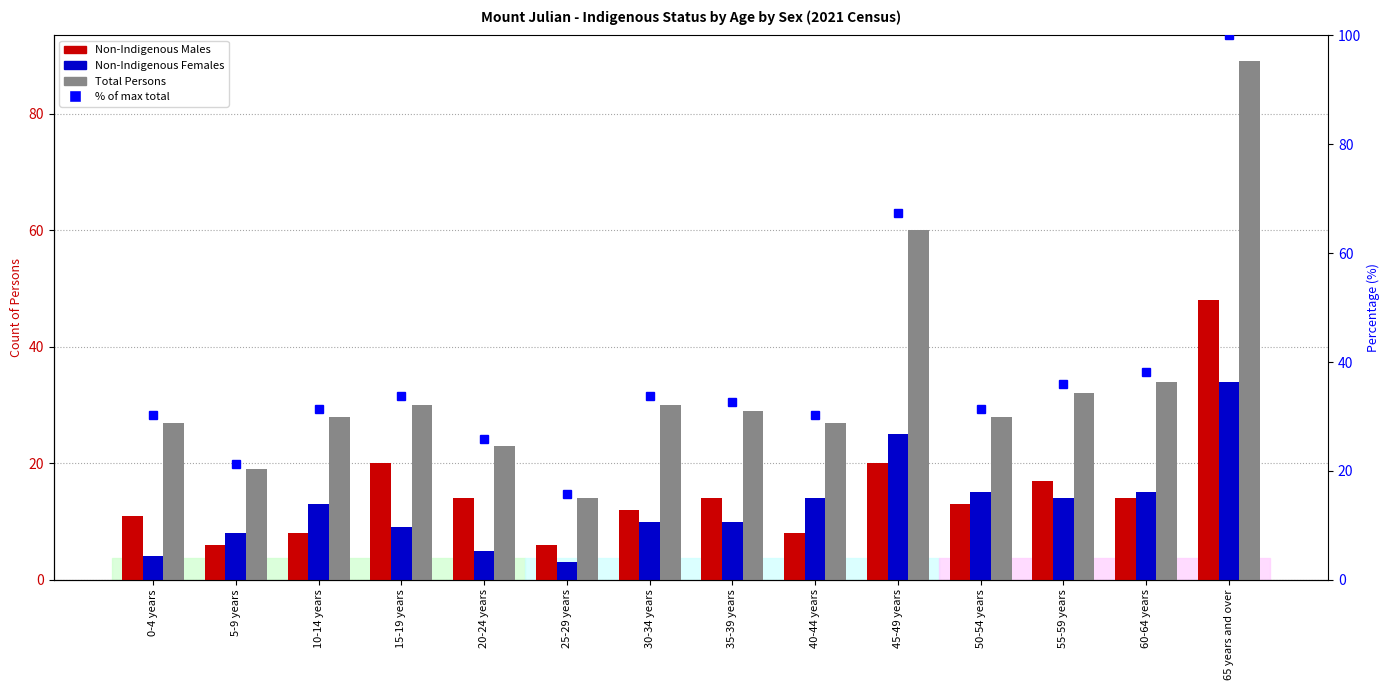

At which category is the sum across all series the highest?

65 years and over